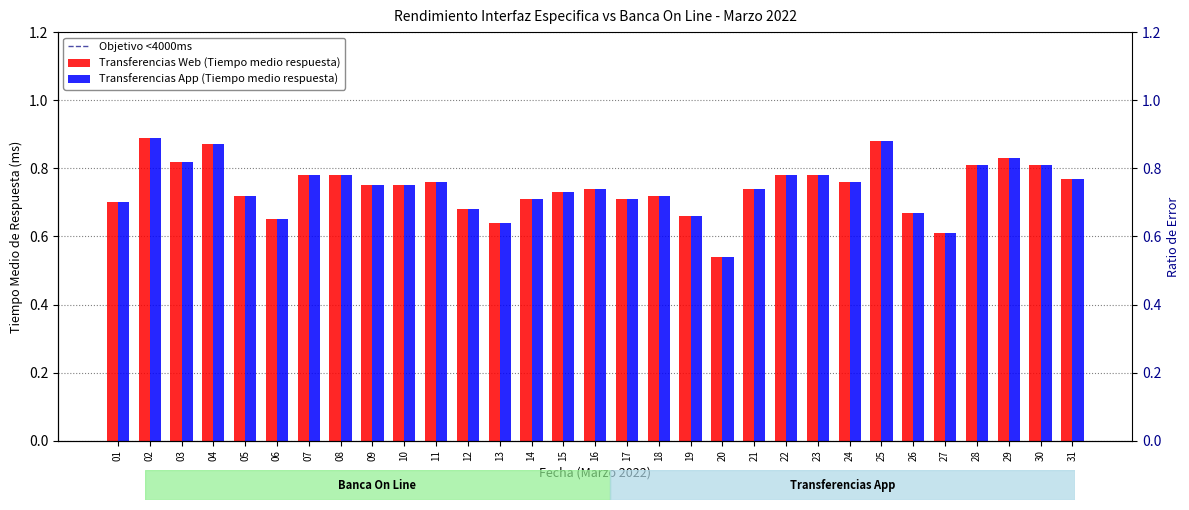

What is the sum of all Transferencias Web (Tiempo medio respuesta) values?

23.0